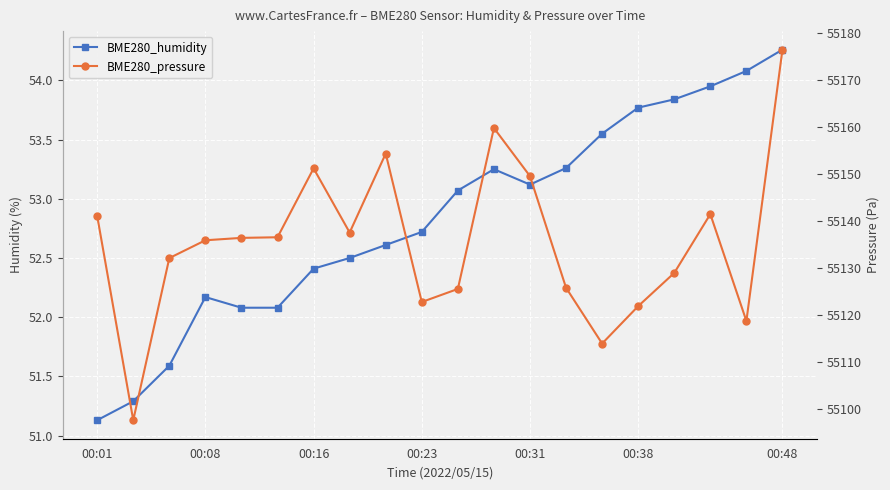

What is the minimum value shown in the chart?

51.1